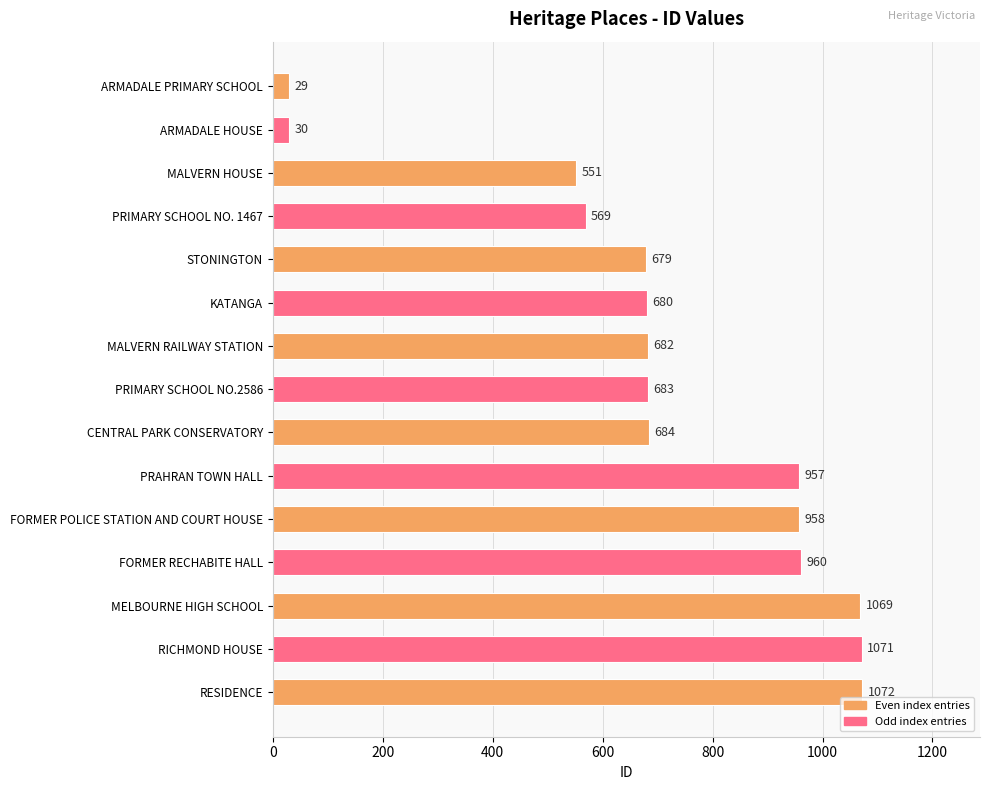

What is the change in value from MALVERN HOUSE to RICHMOND HOUSE?

+520